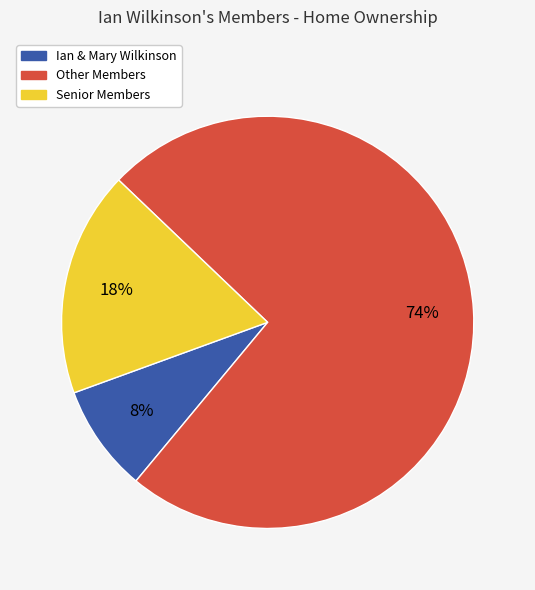

Between Ian & Mary Wilkinson and Other Members, which is larger?

Other Members